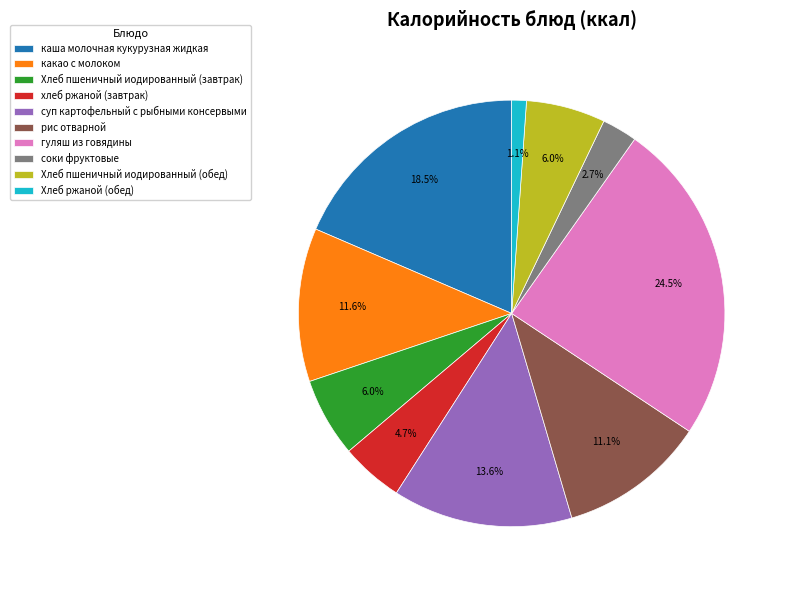

Which has a higher value, Хлеб пшеничный иодированный (завтрак) or рис отварной?

рис отварной